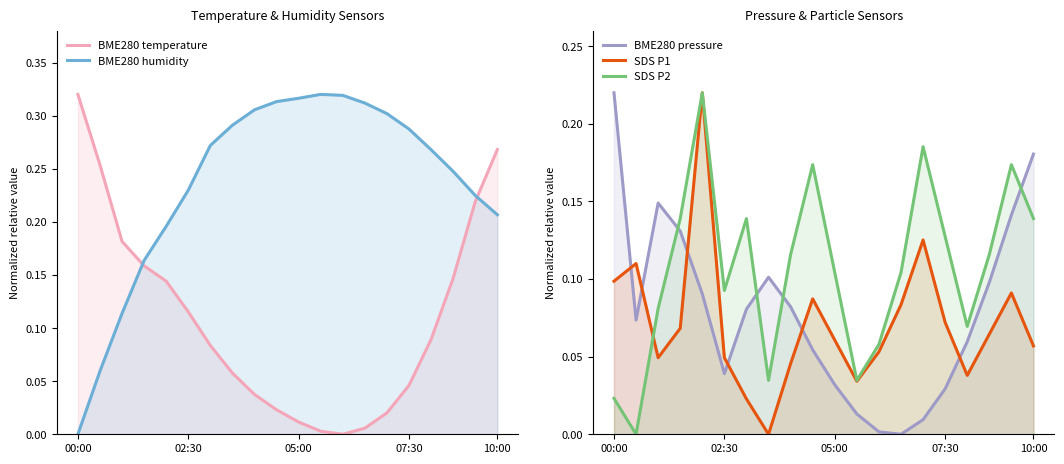

The BME280 temperature series shows 0.3 at 00:00. True or false?

True